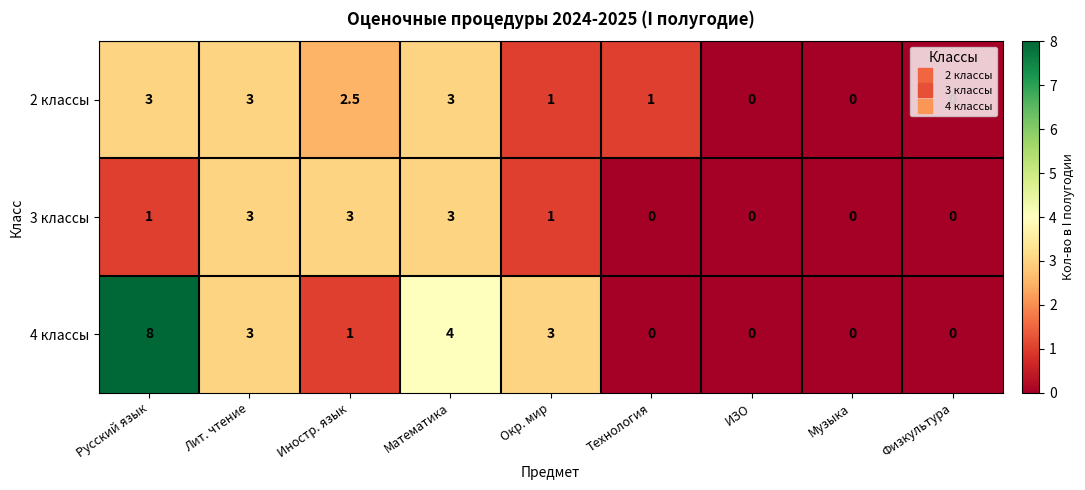

What is the difference between the highest and lowest values at Иностр. язык?

2.0